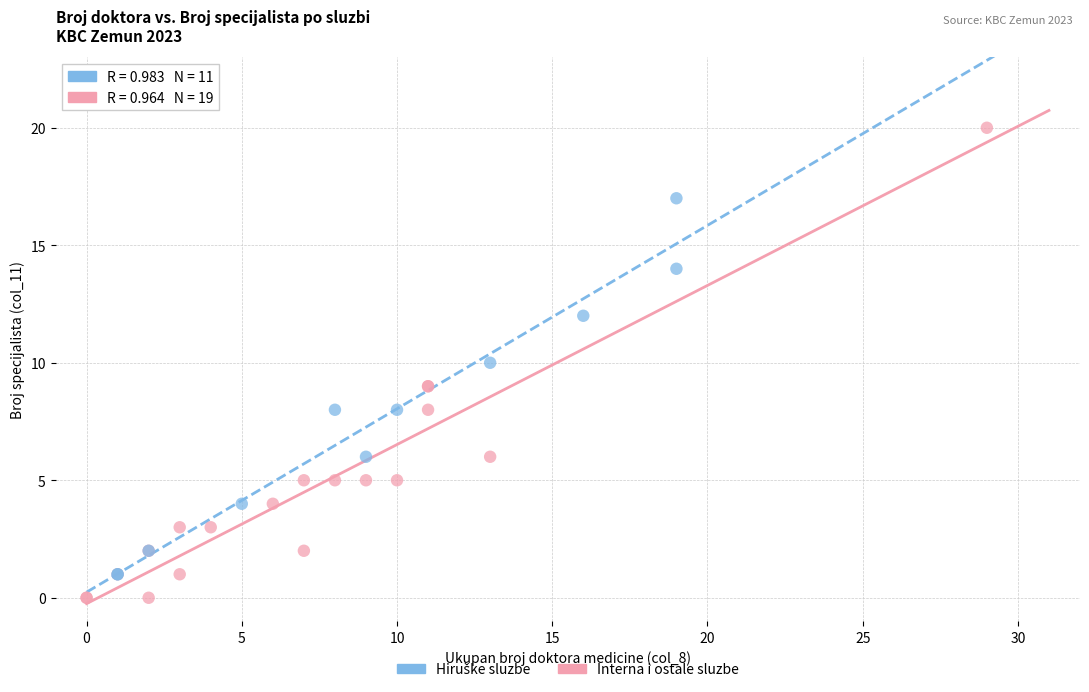

Which series has the widest spread of Y values?

Interna i ostale sluzbe